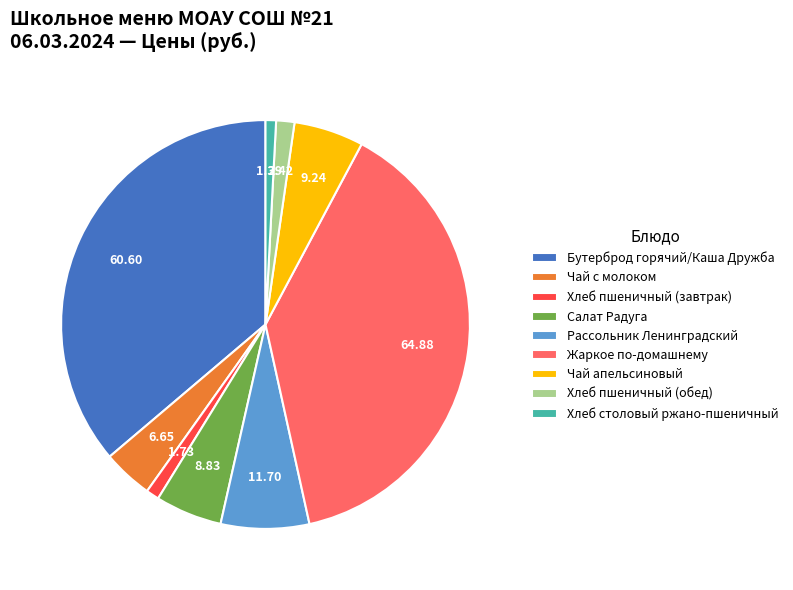

Does Чай апельсиновый account for over 50% of the chart?

No